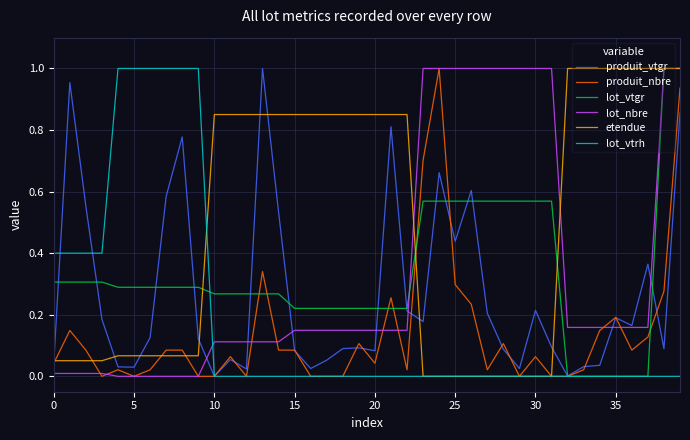

At how many categories does at least one series exceed 0?

40